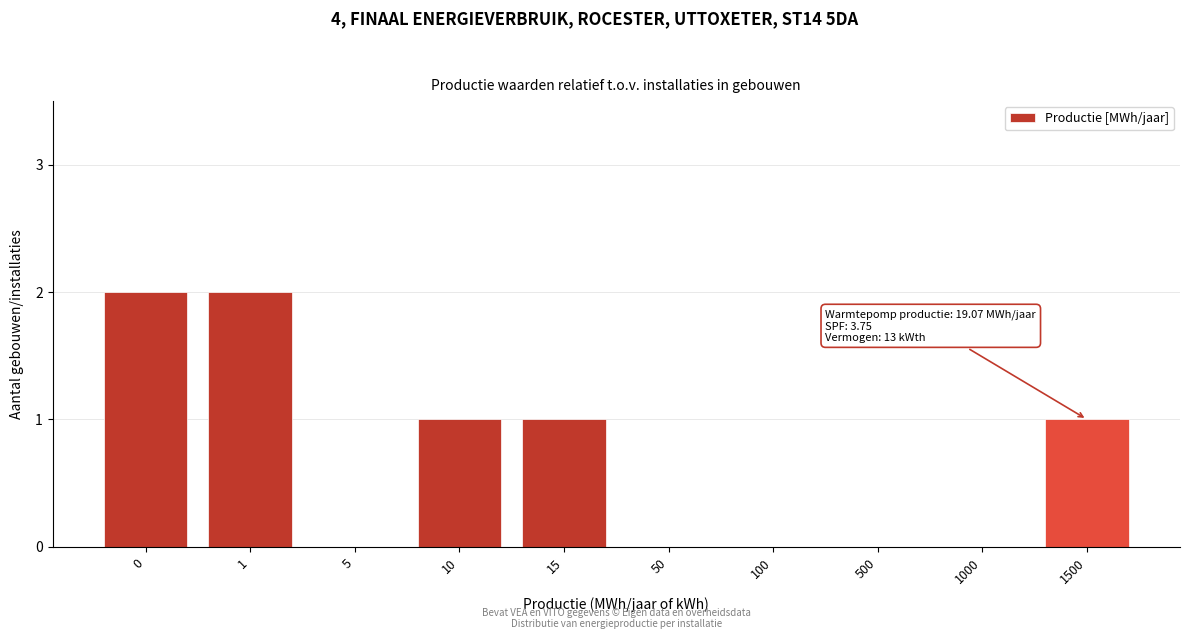

Reading left to right, extract all data points from this chart.

0=2	1=2	5=0	10=1	15=1	50=0	100=0	500=0	1000=0	1500=1